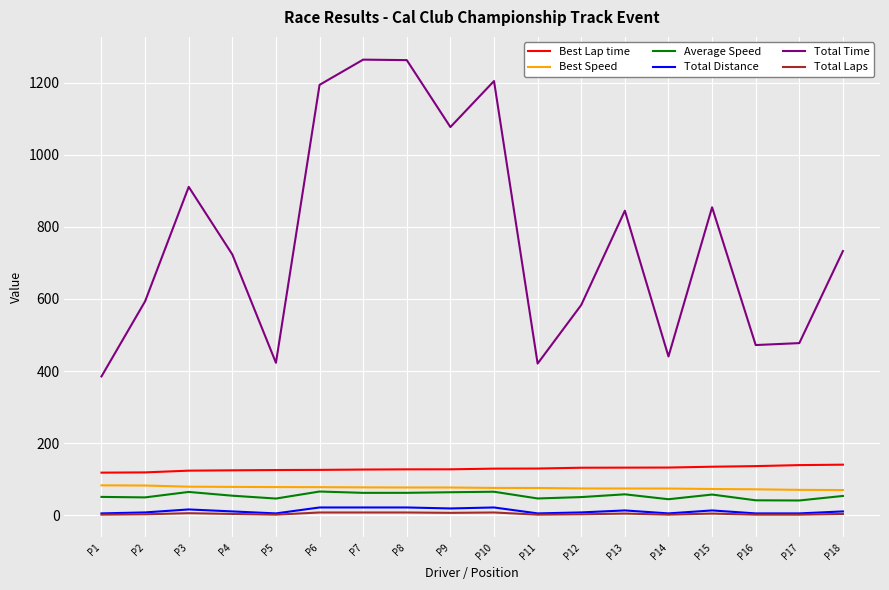

What is the maximum value shown in the chart?

1263.6